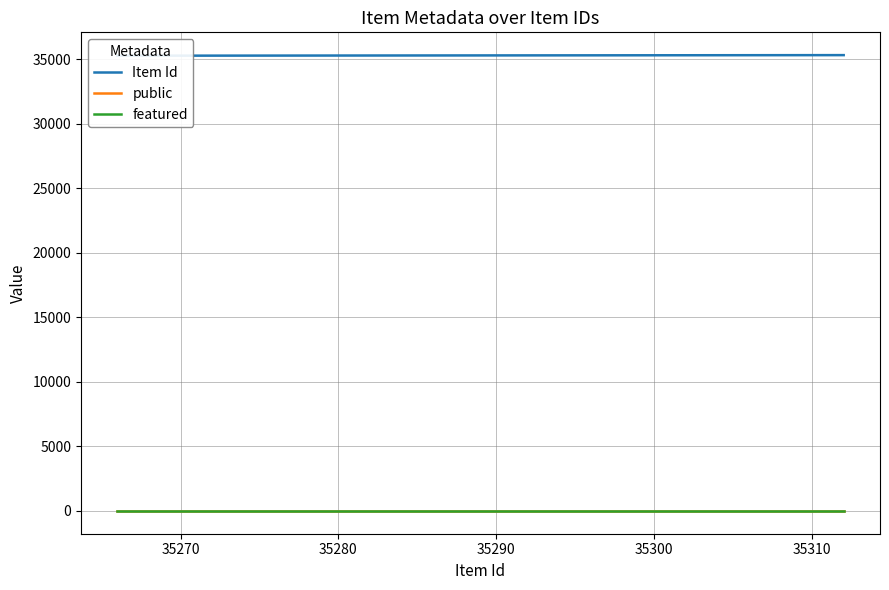

At 35280, list the series in order from smallest to largest.

featured, public, Item Id